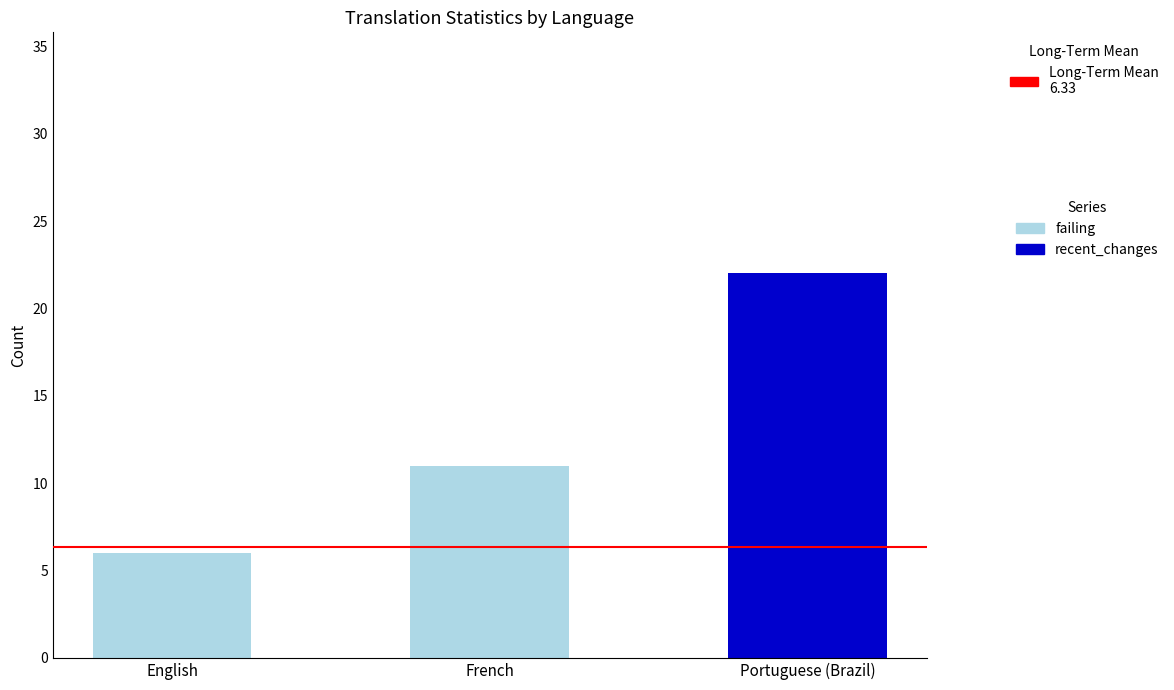

At which category is the sum across all series the highest?

Portuguese (Brazil)